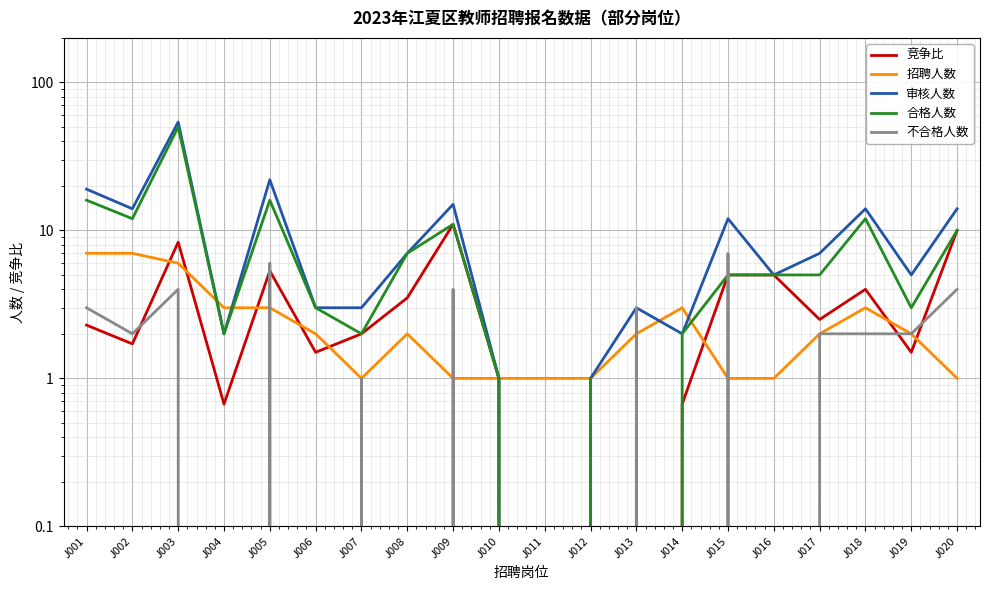

At which label does 竞争比 reach its peak?

J009